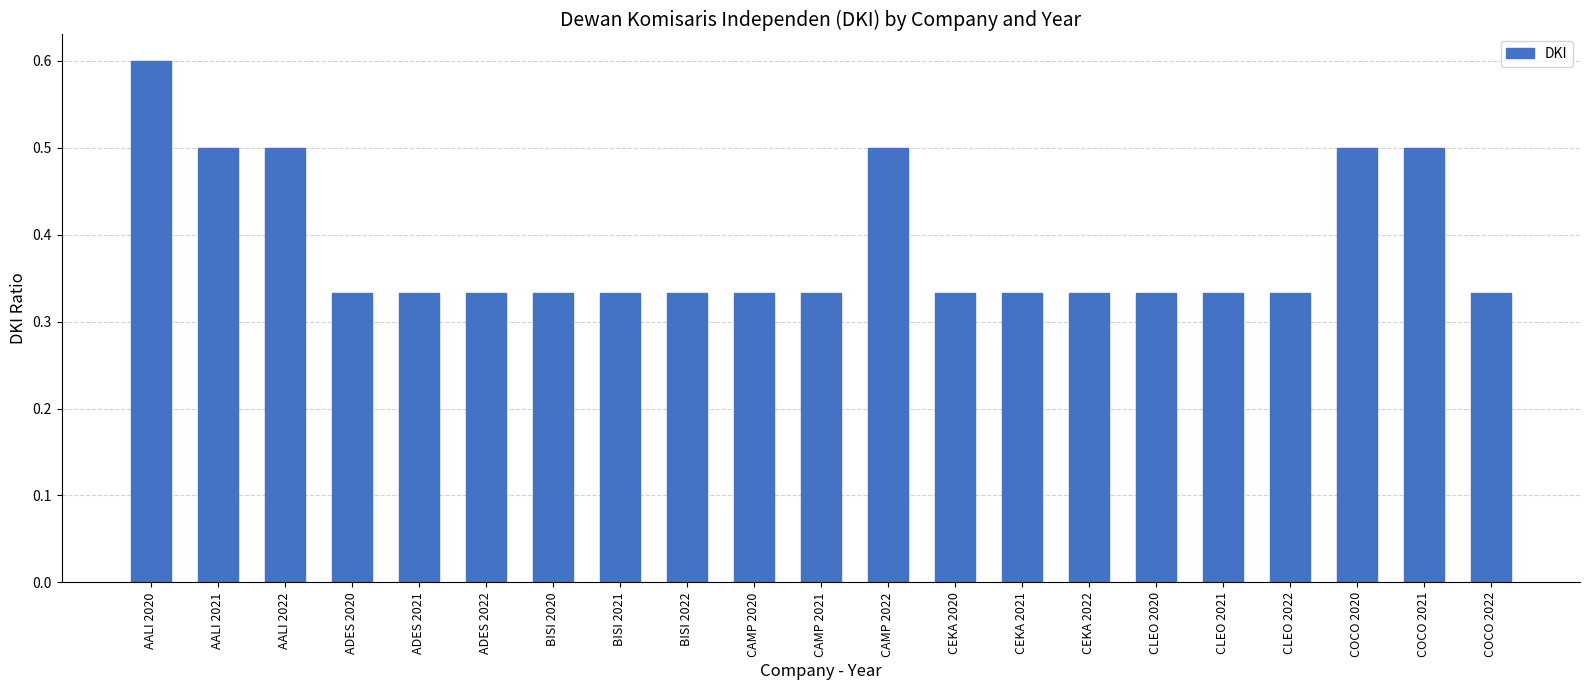

Are the bars horizontal?

No